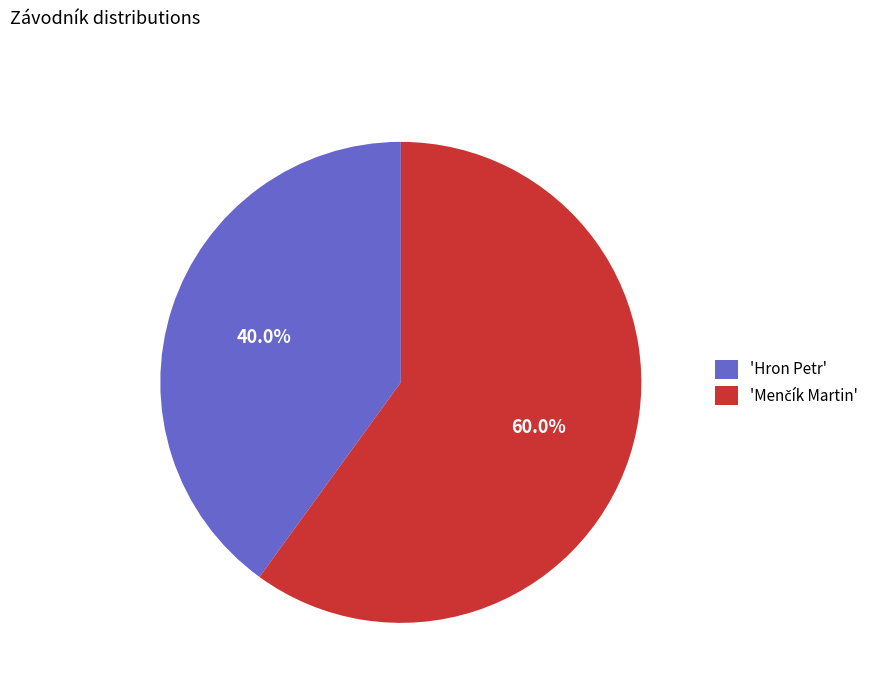

Which slice is the smallest?

'Hron Petr'